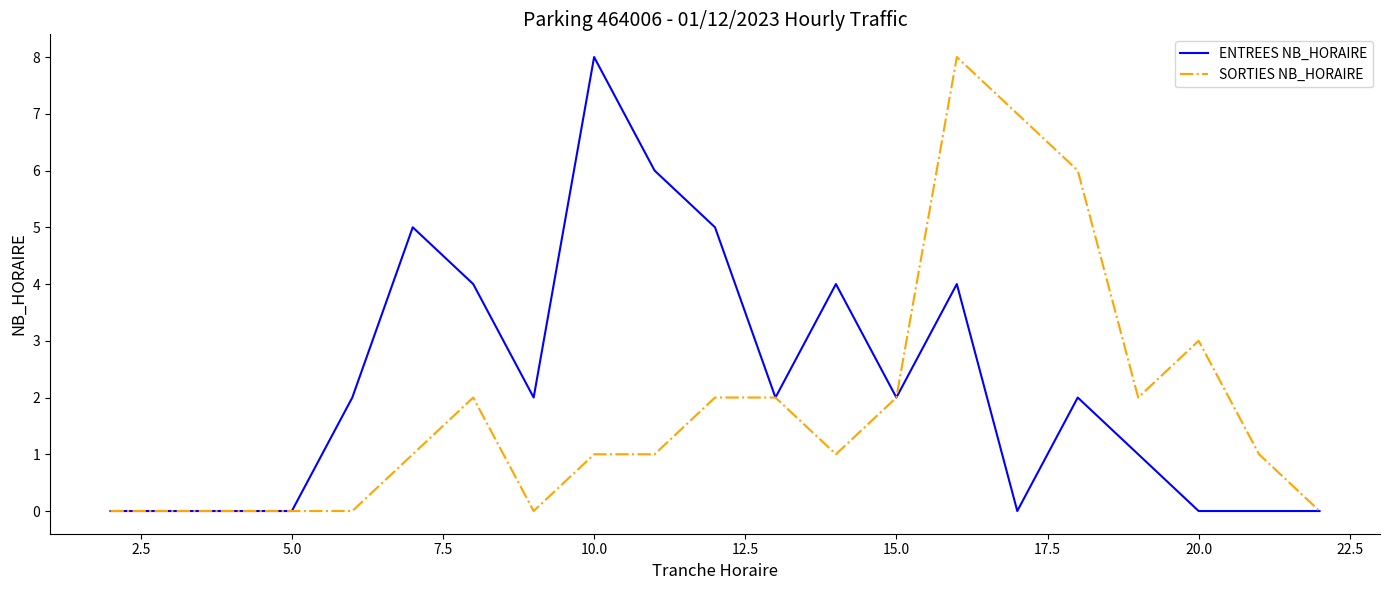

What is the maximum value for ENTREES NB_HORAIRE?

8